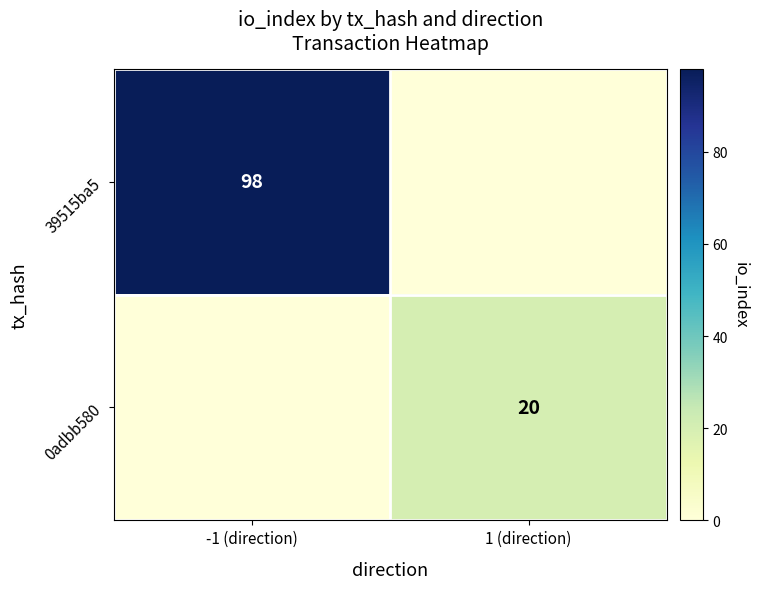

The value of 39515ba5 at -1 (direction) is 98. True or false?

True